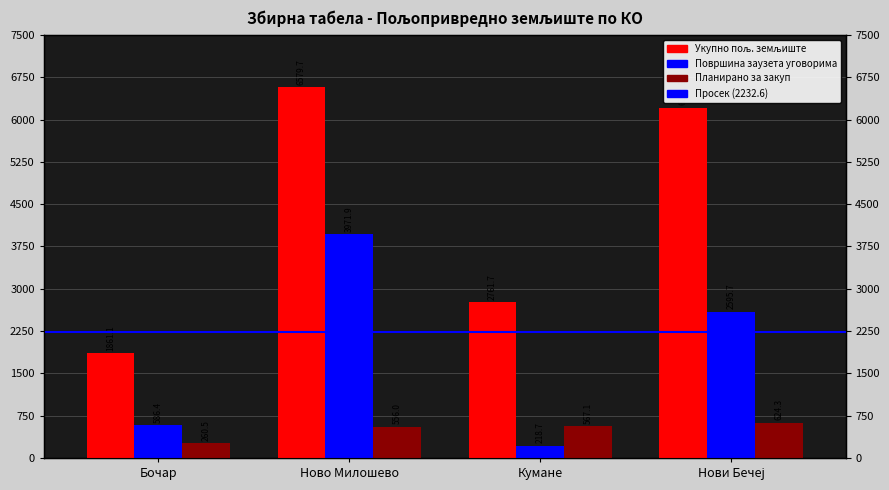

Are the bars horizontal?

No